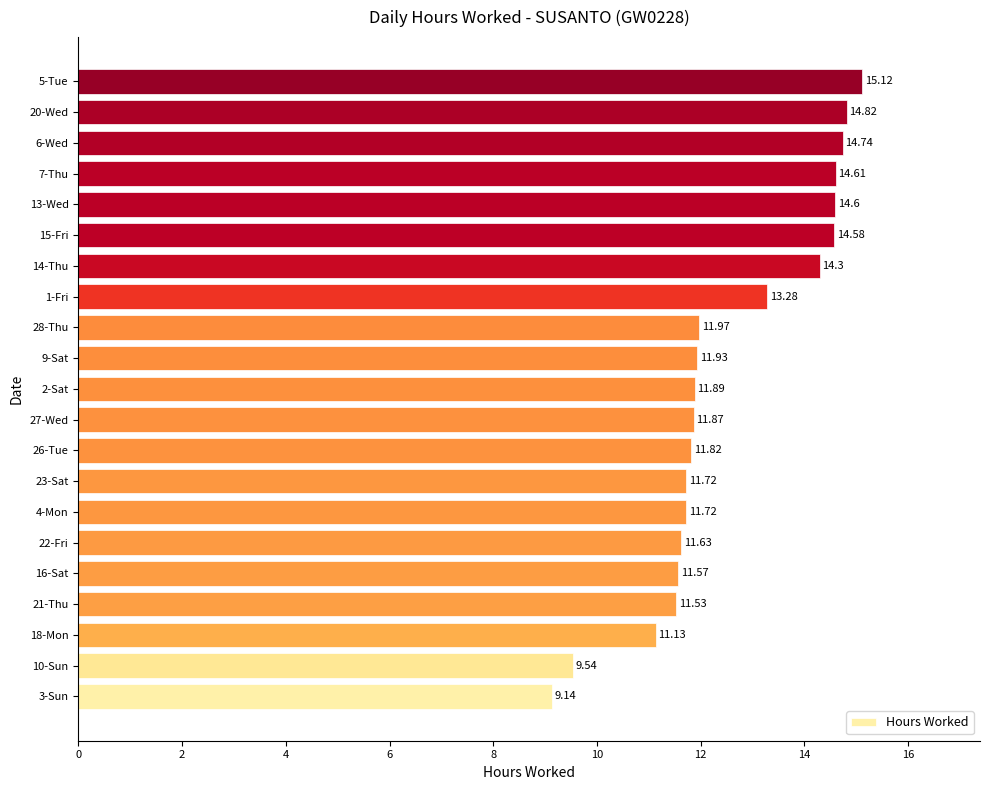

What is the smallest value displayed?

9.1